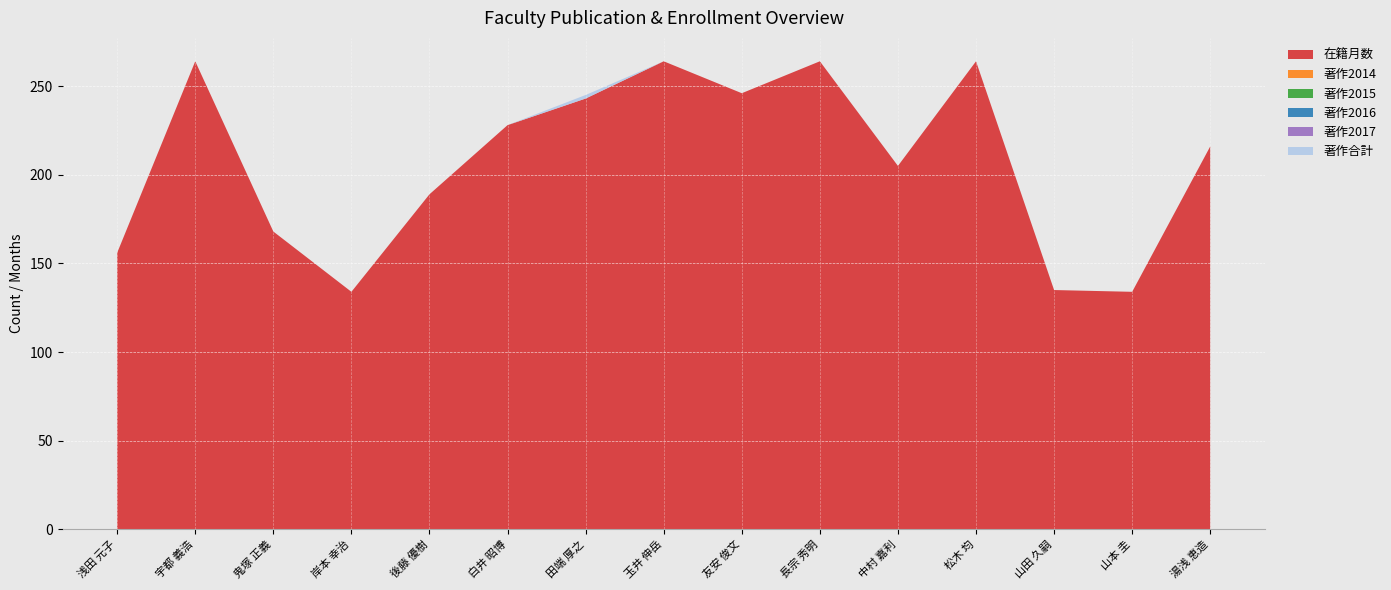

Reading left to right, extract all data points from this chart.

在籍月数: 156	264	168	134	189	228	243	264	246	264	205	264	135	134	216
著作2014: 0	0	0	0	0	0	0	0	0	0	0	0	0	0	0
著作2015: 0	0	0	0	0	0	0	0	0	0	0	0	0	0	0
著作2016: 0	0	0	0	0	0	0	0	0	0	0	0	0	0	0
著作2017: 0	0	0	0	0	0	0	0	0	0	0	0	0	0	0
著作合計: 0	0	0	0	0	0	2	0	0	0	0	0	0	0	0